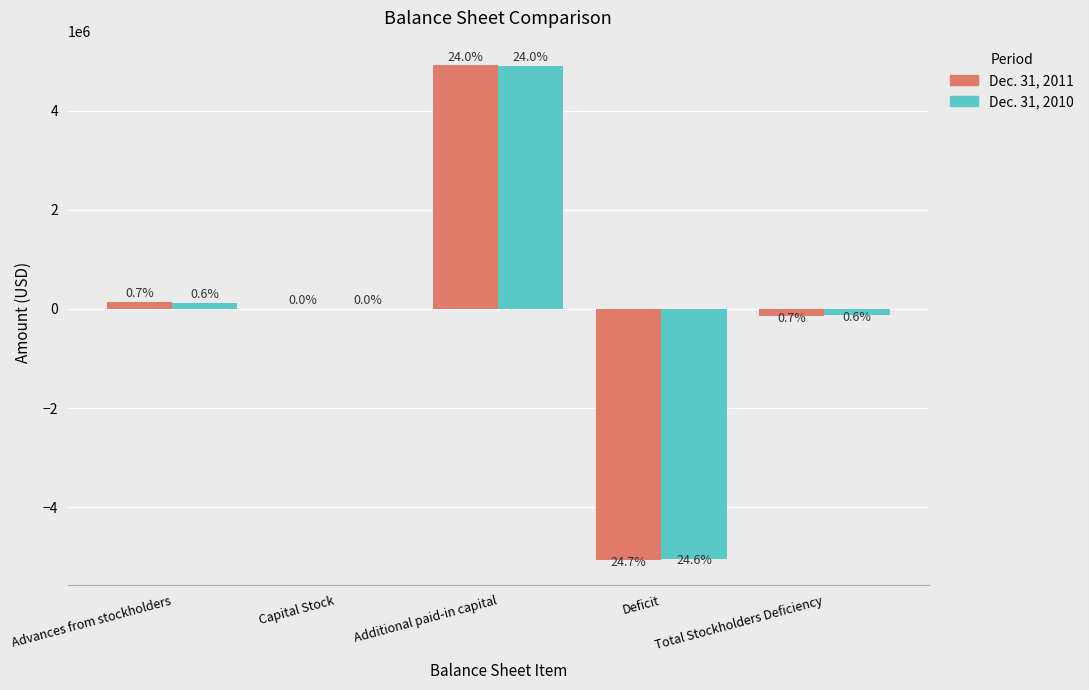

What is the average value of the Dec. 31, 2011 series?

-30000